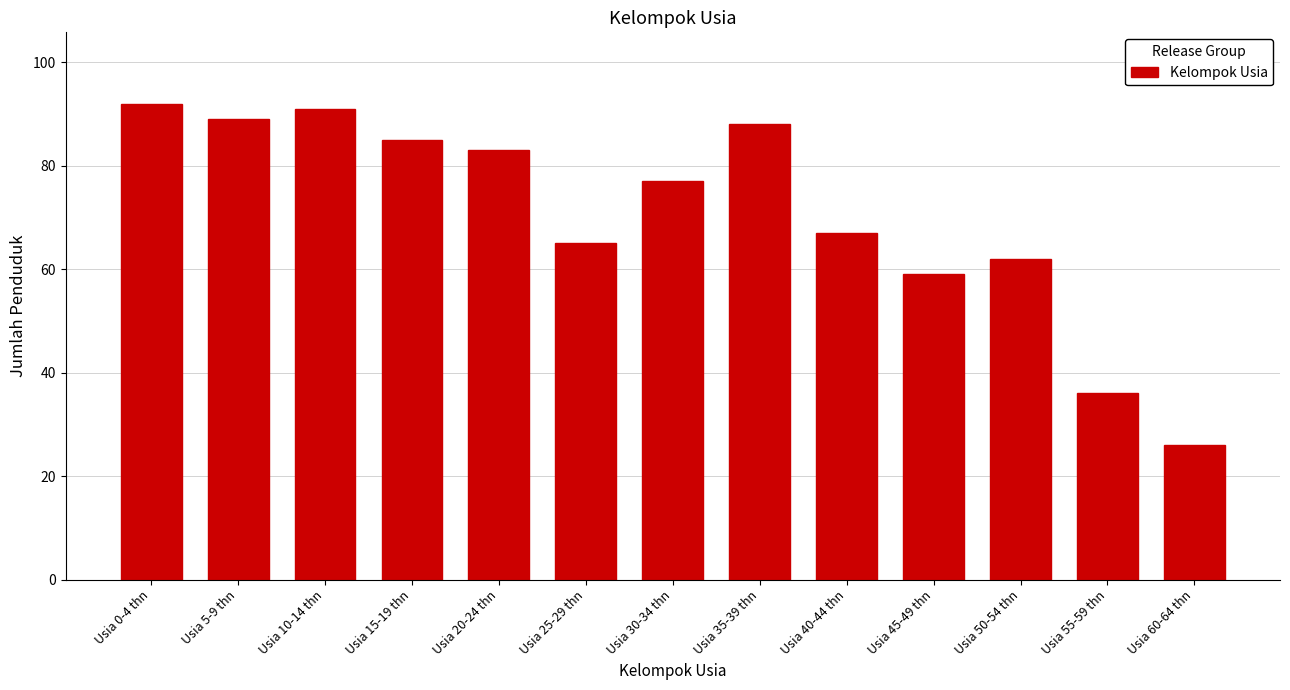

Reading left to right, extract all data points from this chart.

Usia 0-4 thn=92	Usia 5-9 thn=89	Usia 10-14 thn=91	Usia 15-19 thn=85	Usia 20-24 thn=83	Usia 25-29 thn=65	Usia 30-34 thn=77	Usia 35-39 thn=88	Usia 40-44 thn=67	Usia 45-49 thn=59	Usia 50-54 thn=62	Usia 55-59 thn=36	Usia 60-64 thn=26